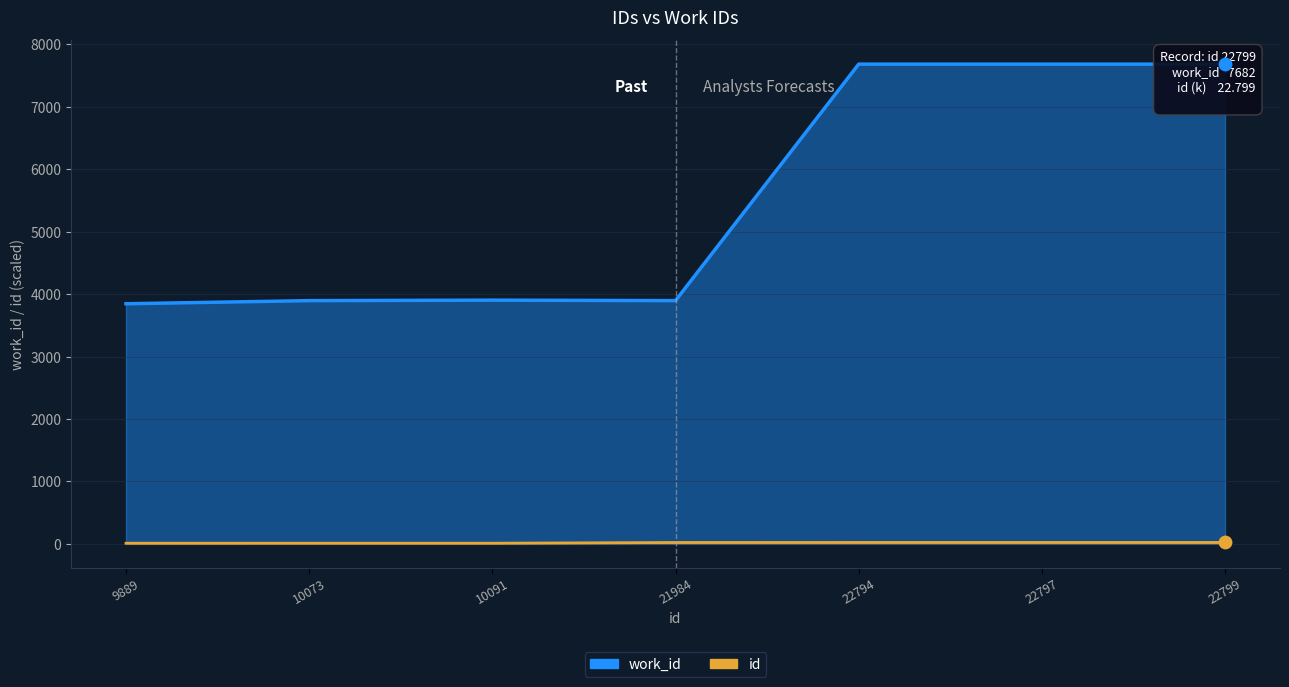

Which series has the largest Y range (max minus min)?

work_id